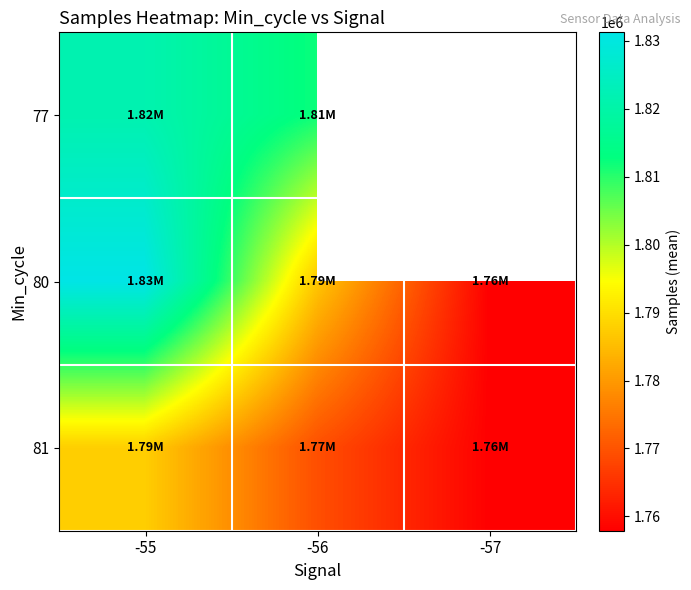

At which category is the sum across all series the highest?

-55